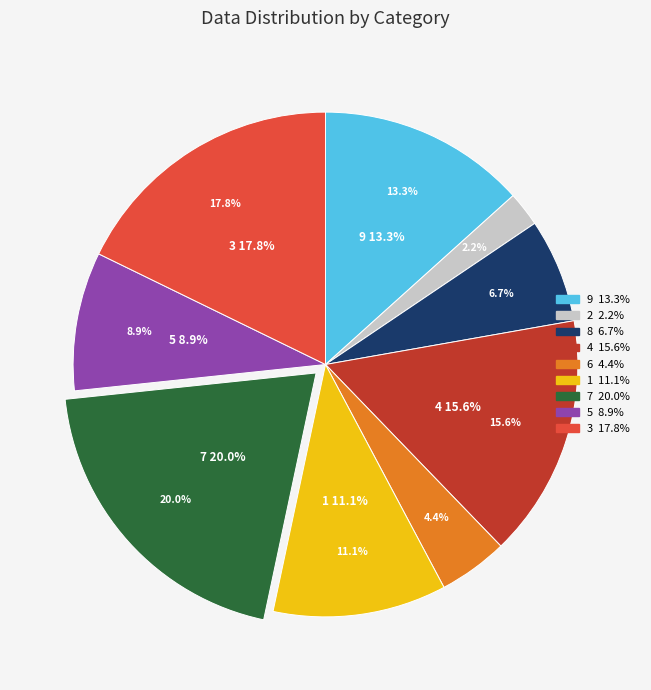

To the nearest percent, what percentage of the pie is 2?

2%